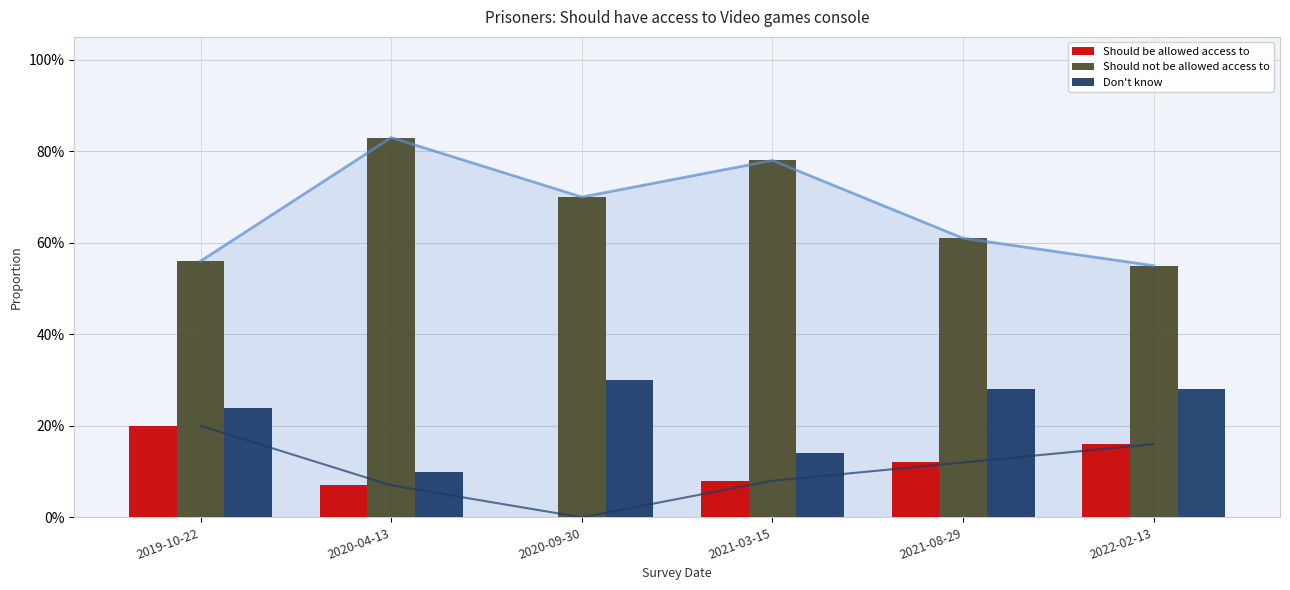

List the series in order of their overall mean, lowest first.

Should be allowed access to, Don't know, Should not be allowed access to